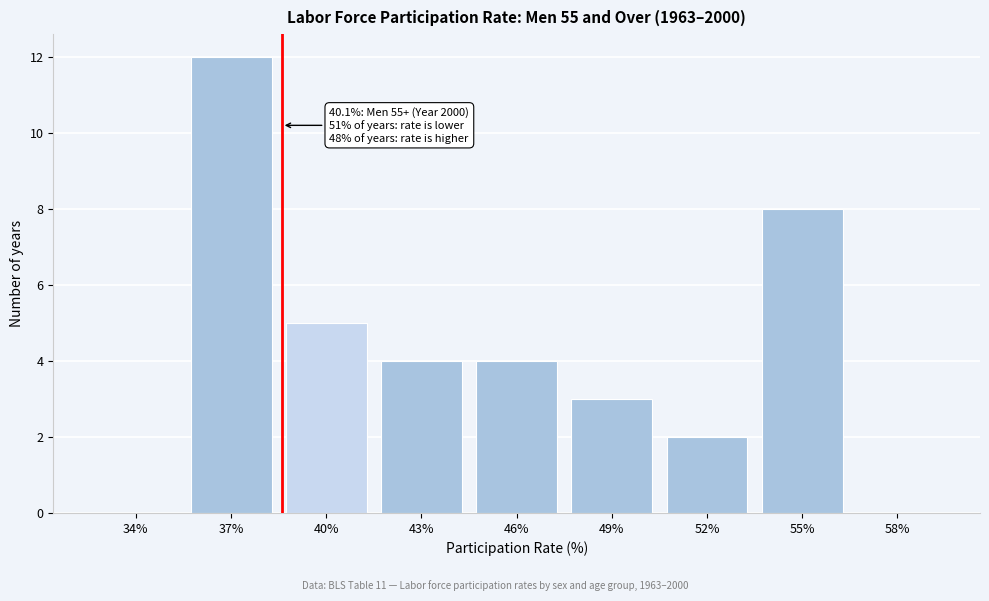

Reading left to right, what are all the values shown in this chart?

34%=0	37%=12	40%=5	43%=4	46%=4	49%=3	52%=2	55%=8	58%=0